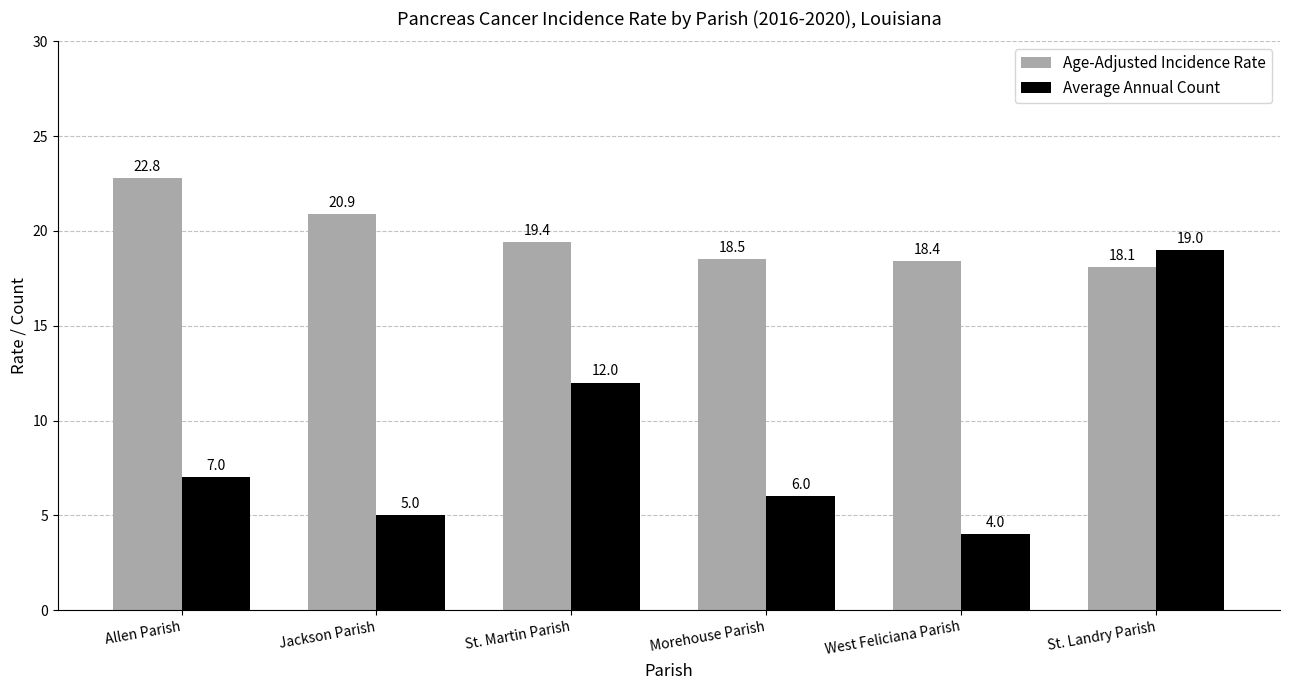

What is the spread (max minus min) of values at Allen Parish?

15.8